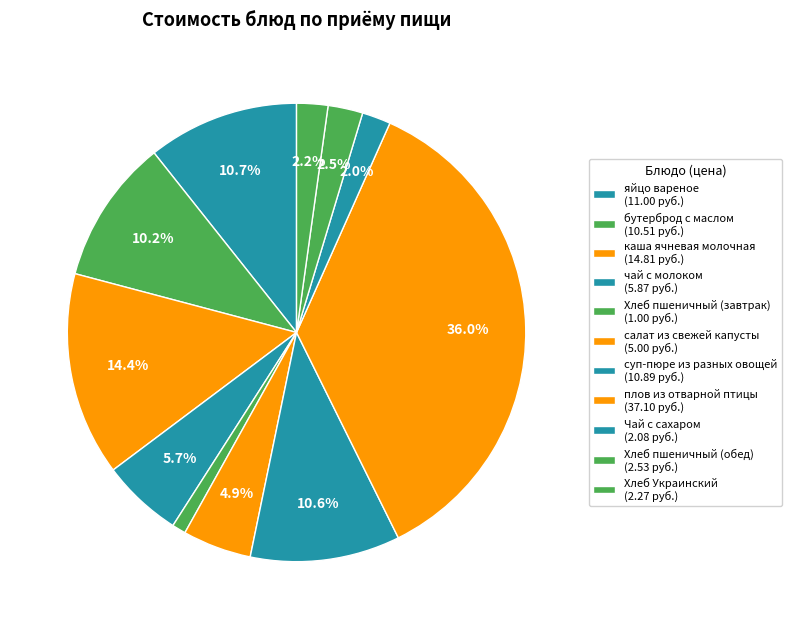

To the nearest percent, what is the difference between the largest and smallest slice percentages?

35%